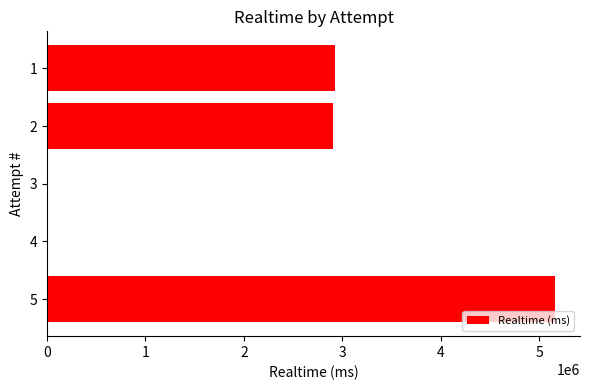

What is the sum of all values?

10993890